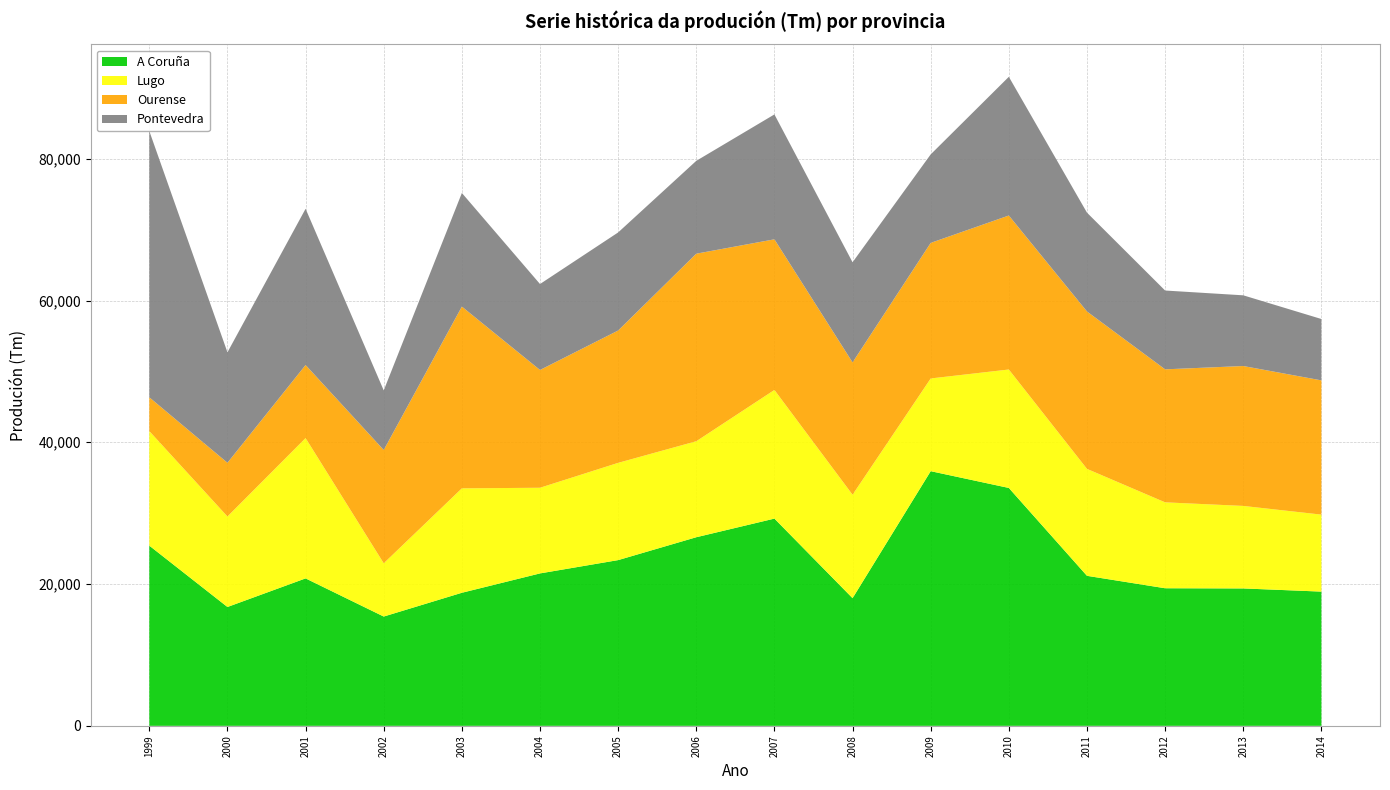

Reading left to right, extract all data points from this chart.

A Coruña: 25420	16768	20801	15420	18773	21504	23381	26607	29235	18012	35926	33560	21164	19411	19384	18937
Lugo: 16160	12766	19796	7511	14731	12084	13720	13542	18150	14593	13080	16710	15086	12120	11641	10861
Ourense: 4768	7577	10306	15982	25640	16614	18667	26459	21249	18665	19125	21722	22205	18761	19735	18937
Pontevedra: 37558	15583	22041	8410	16027	12126	13836	13097	17619	14126	12485	19567	13941	11119	9974	8657